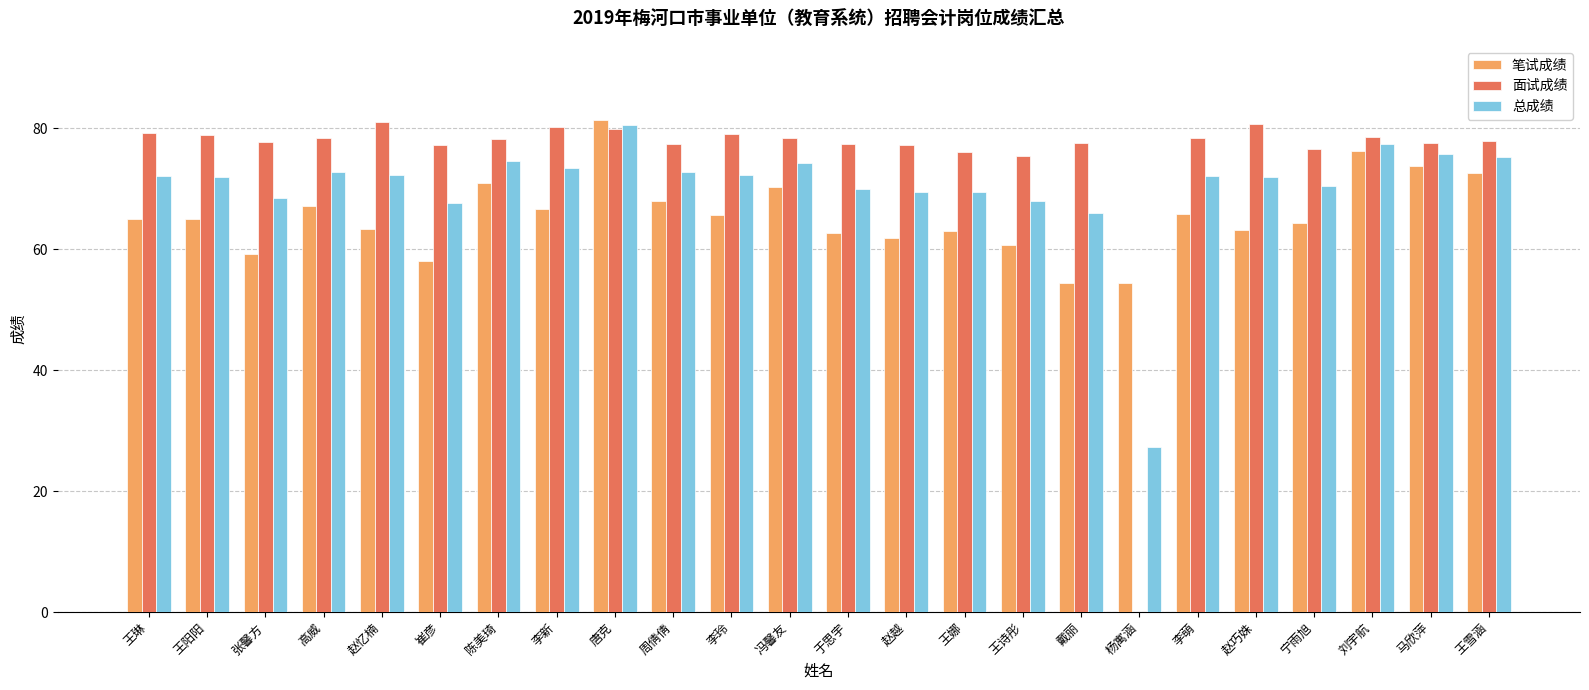

Which series has the largest total across all categories?

面试成绩